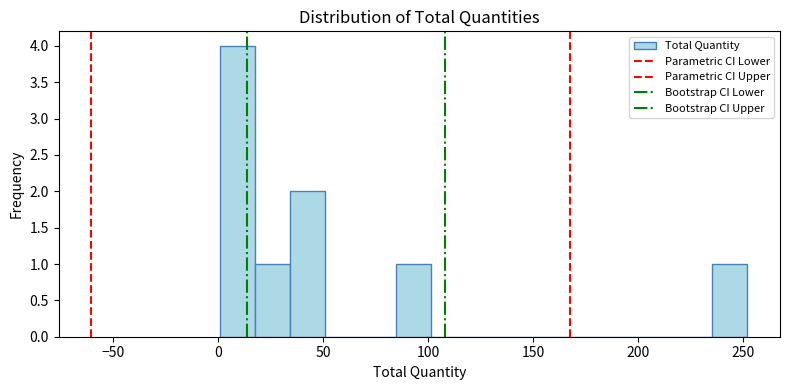

Read against the x-axis, roughly where is the centre of the tallest bar?

10